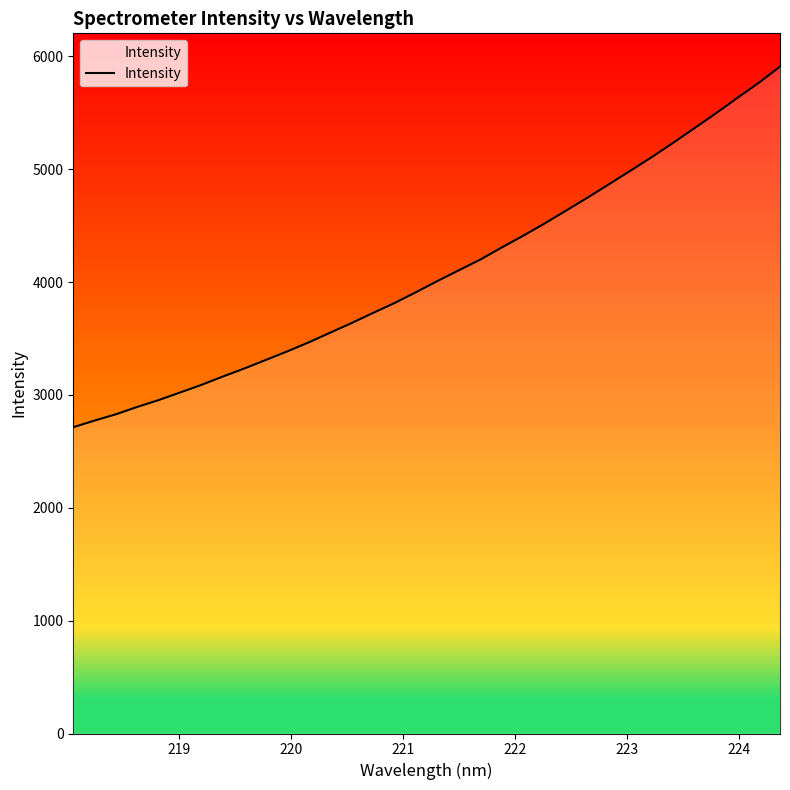

Count the number of data series in this chart.

1